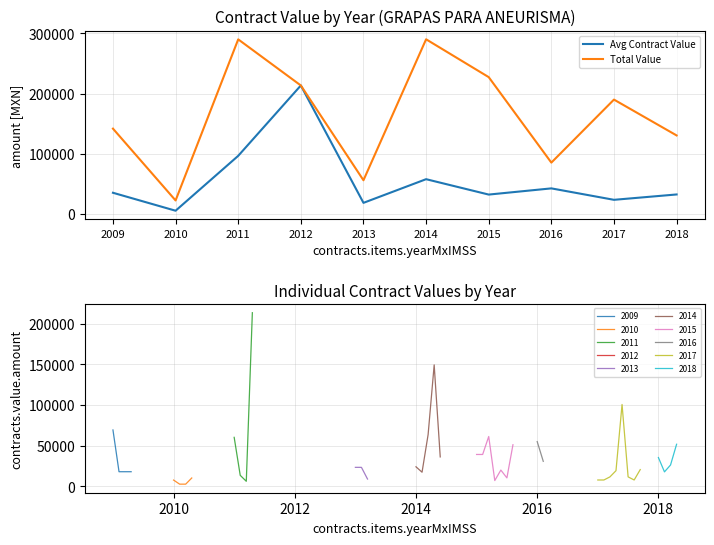

Is this an area chart (filled region under the line)?

No